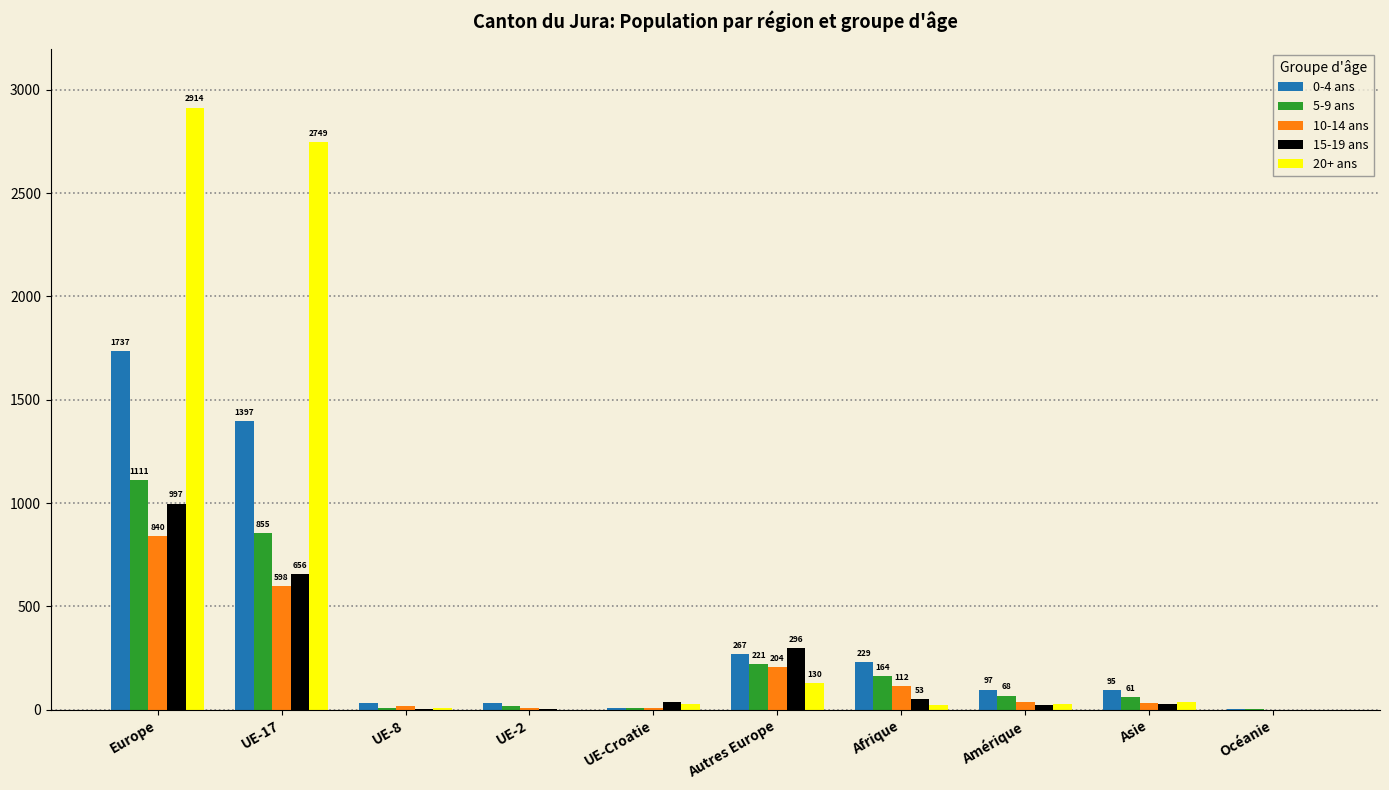

Is the value of 15-19 ans at UE-17 greater than the value of 5-9 ans at Asie?

Yes